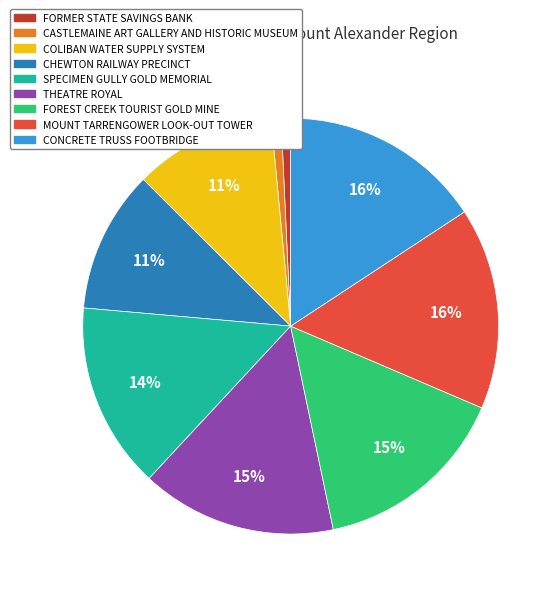

To the nearest percent, what is the combined percentage of CASTLEMAINE ART GALLERY AND HISTORIC MUSEUM and FORMER STATE SAVINGS BANK?

2%